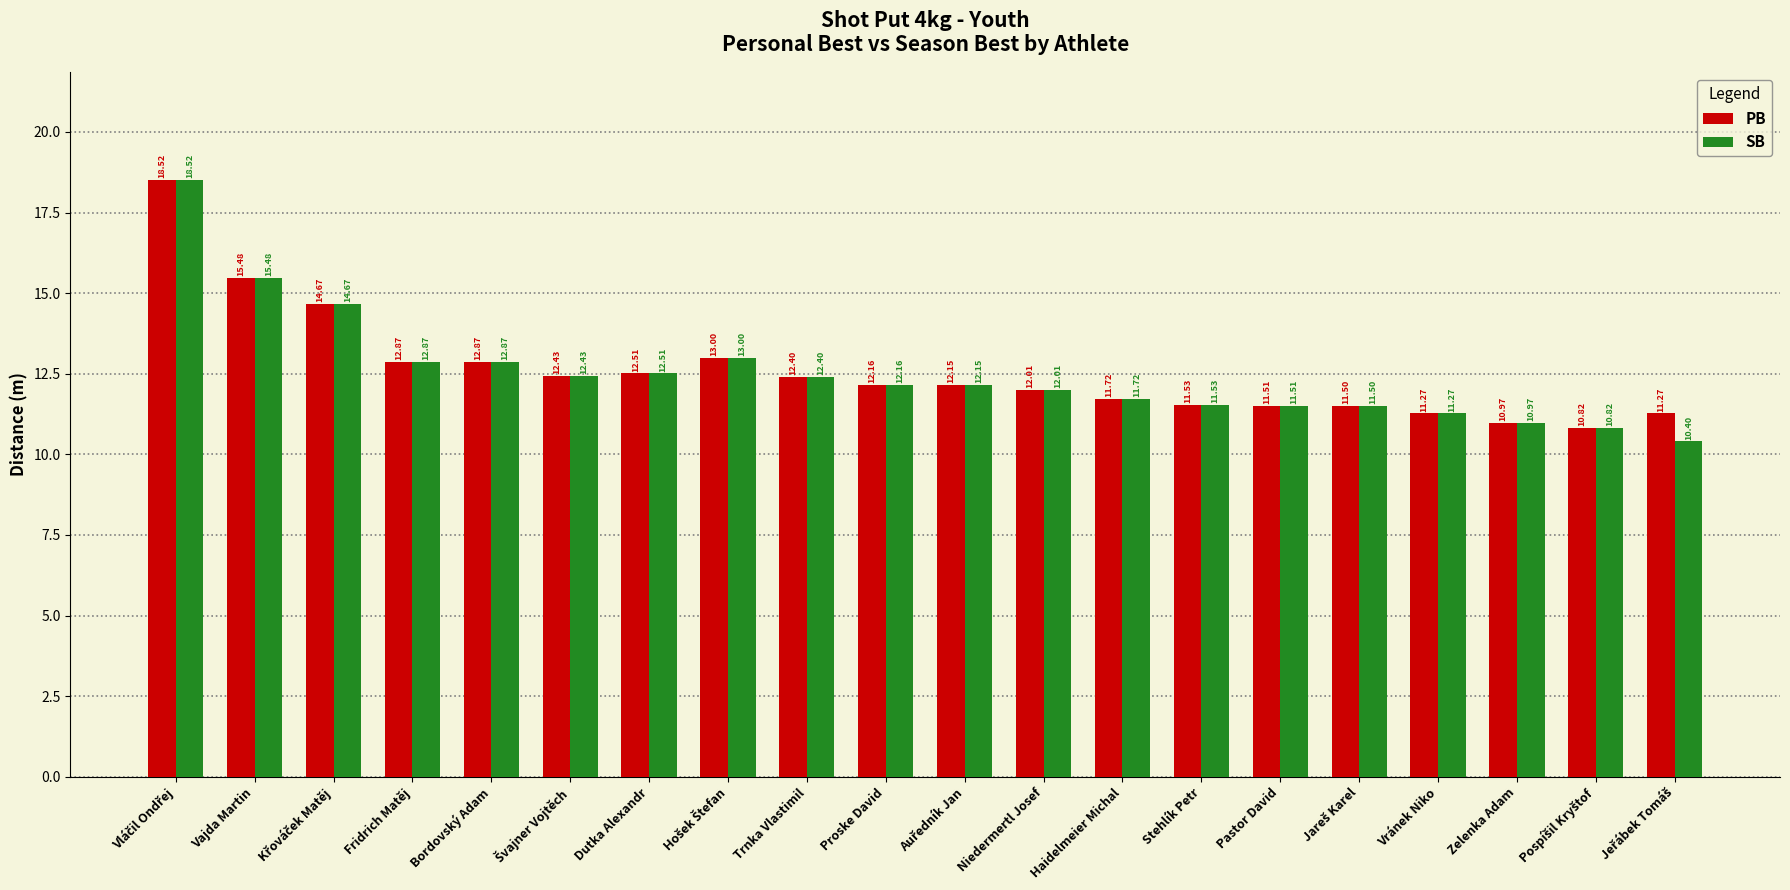

What are all the series names shown in the legend?

PB, SB